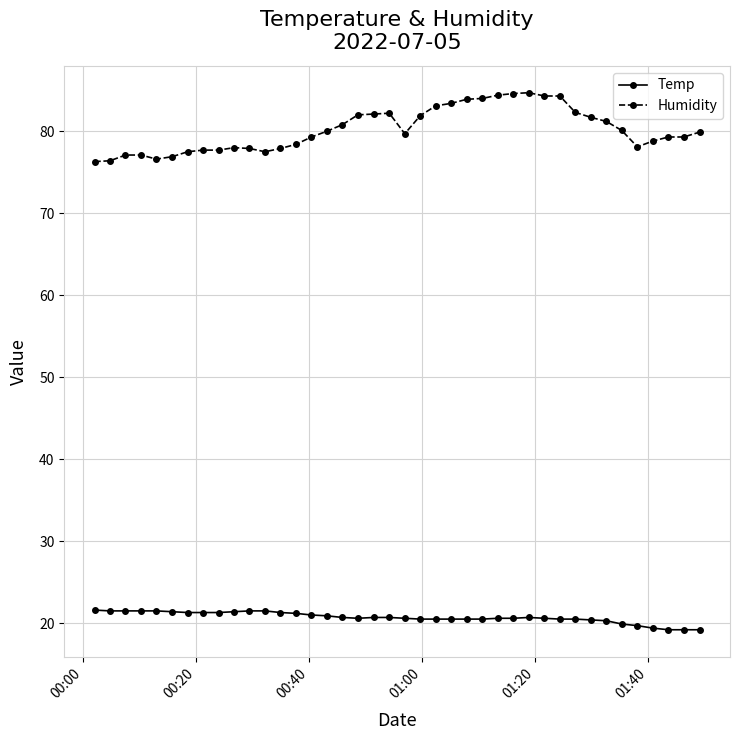

What is the value of the Temp point at the 28th from the left?

20.6